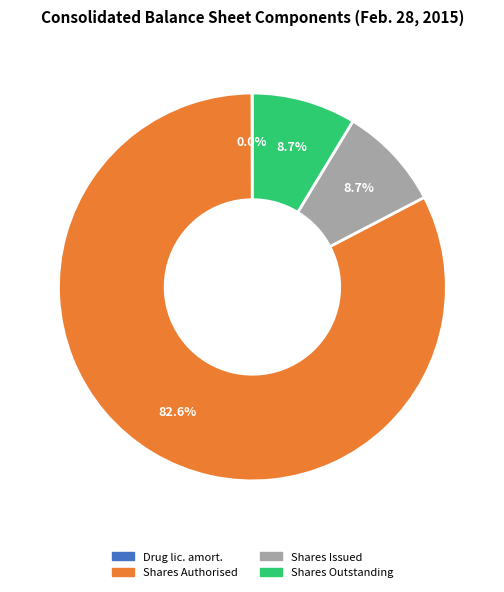

Is there a majority slice in this chart?

Yes